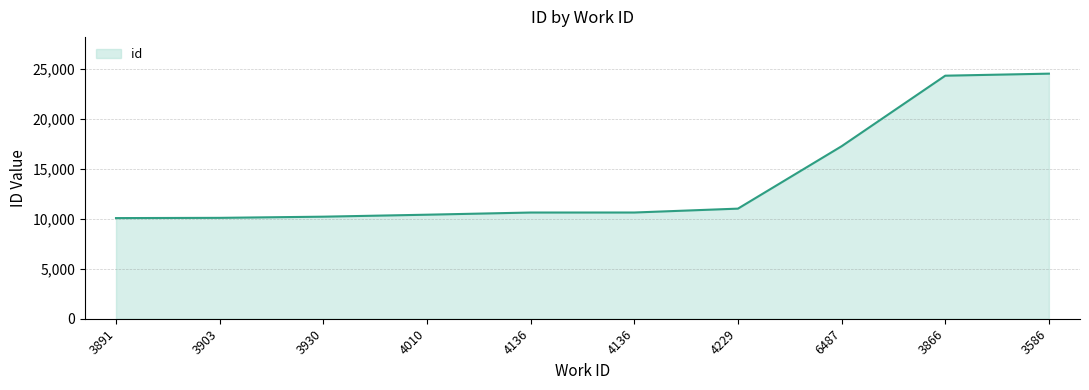

Between 4010 and 4136, which is larger?

4136